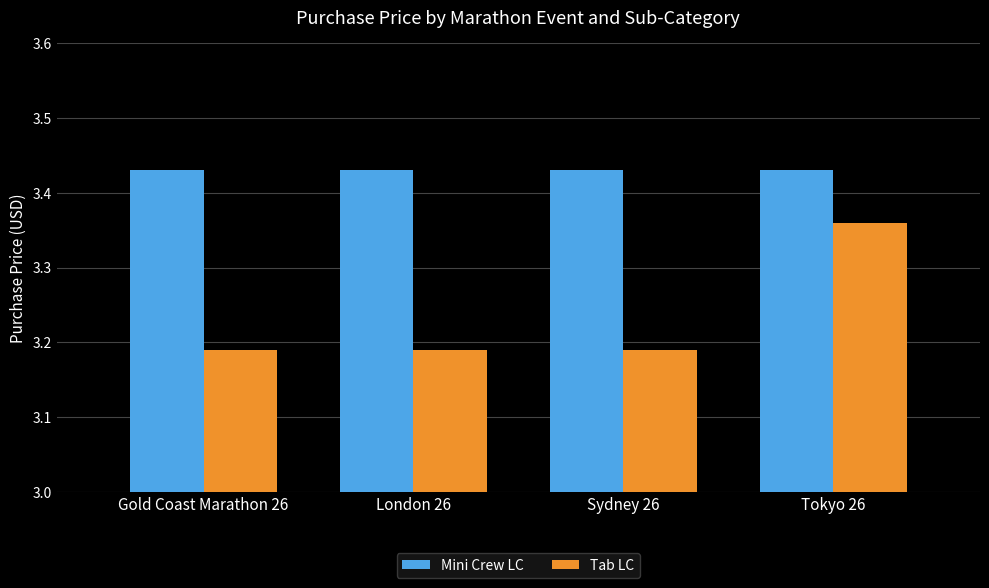

List the series in order of their peak value, lowest first.

Tab LC, Mini Crew LC